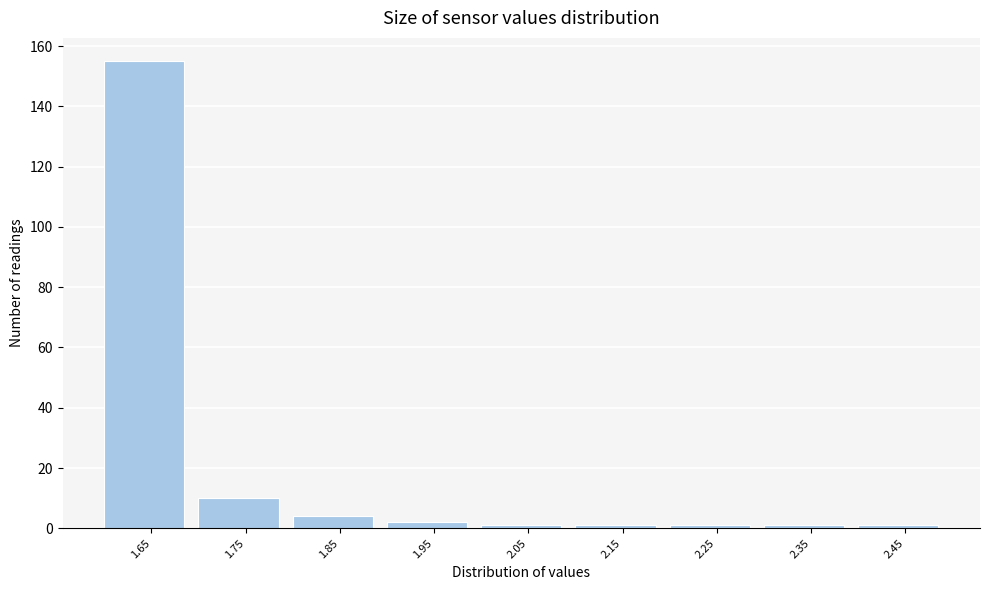

Reading right to left, list all the values displayed in this chart.

1	1	1	1	1	2	4	10	155